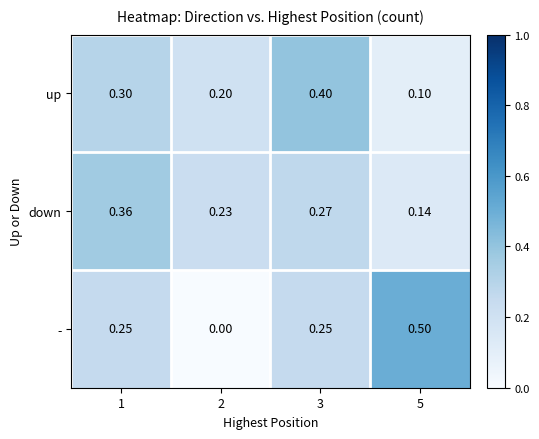

Which series has the largest range (max minus min)?

-